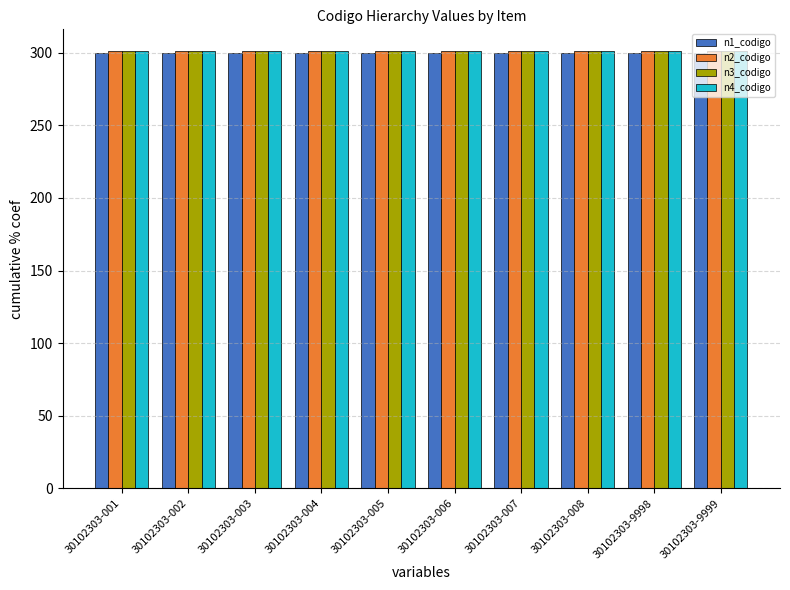

What is the minimum value shown in the chart?

300.0